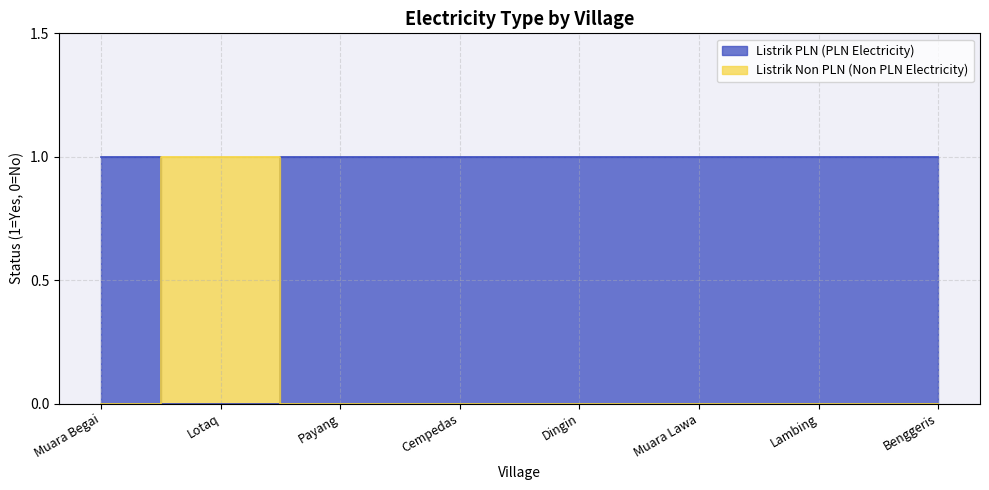

What is the sum of the Listrik PLN (PLN Electricity) values at Lotaq and Cempedas?

1